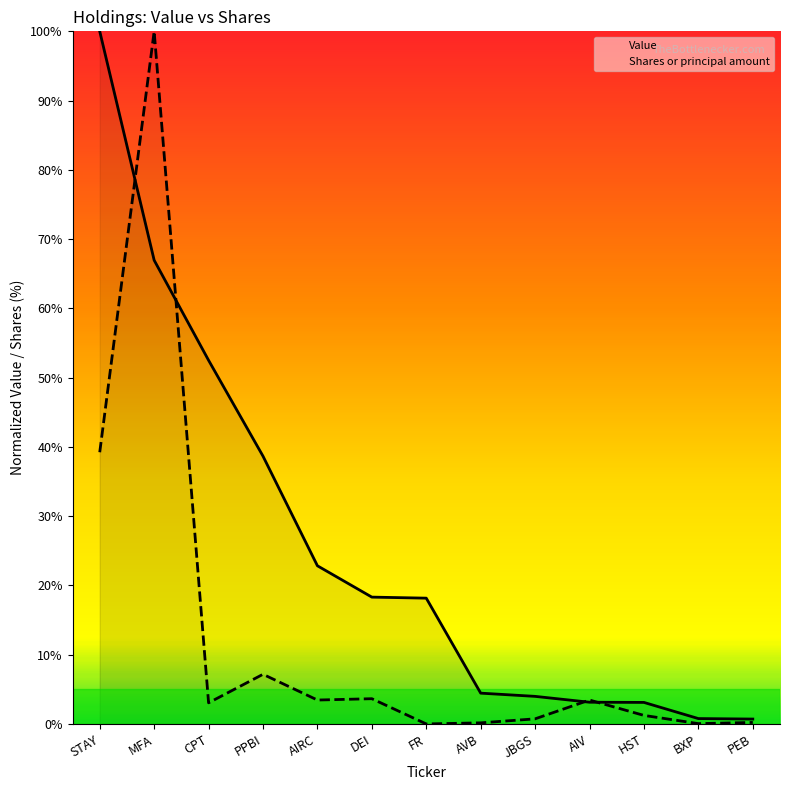

The value of Shares or principal amount at HST is 1.2. True or false?

True